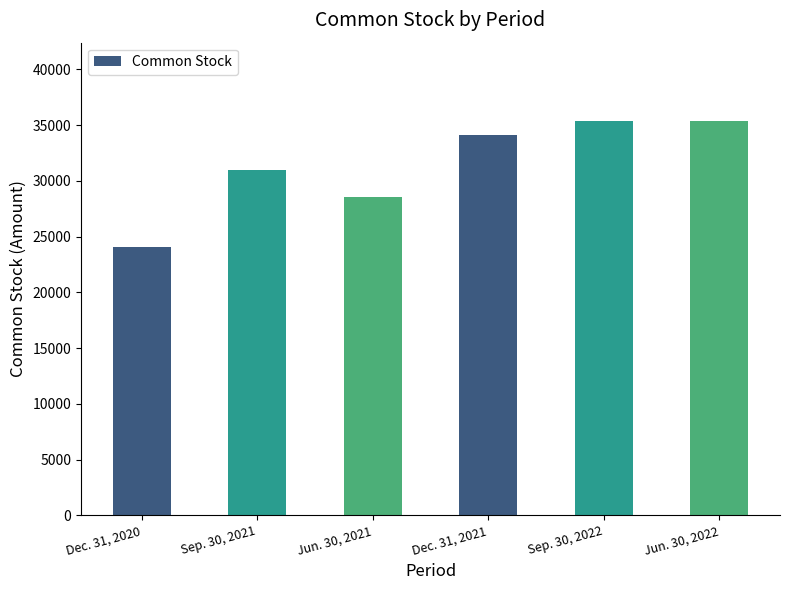

Which has a higher value, Dec. 31, 2021 or Sep. 30, 2021?

Dec. 31, 2021